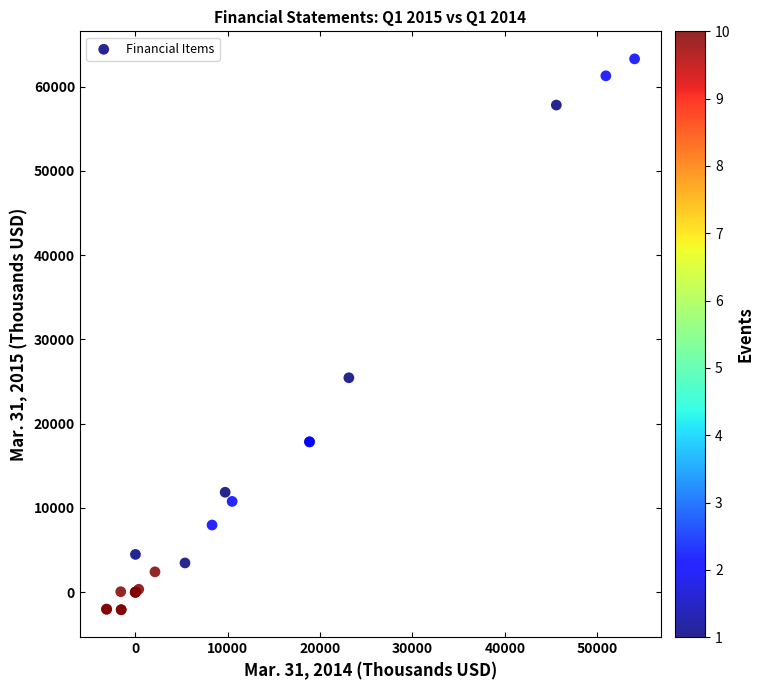

What Y value in the scatter plot is closest to 30609?

25451.0